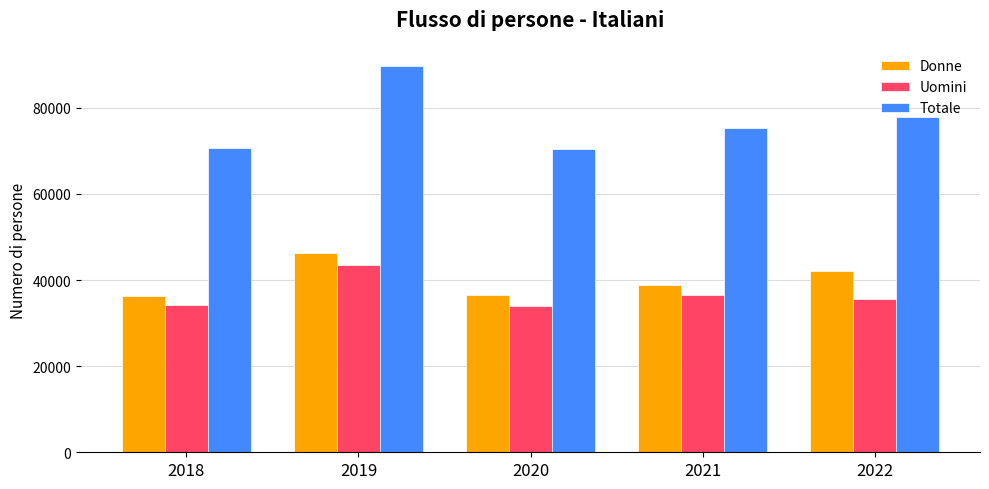

At which category is the sum across all series the highest?

2019